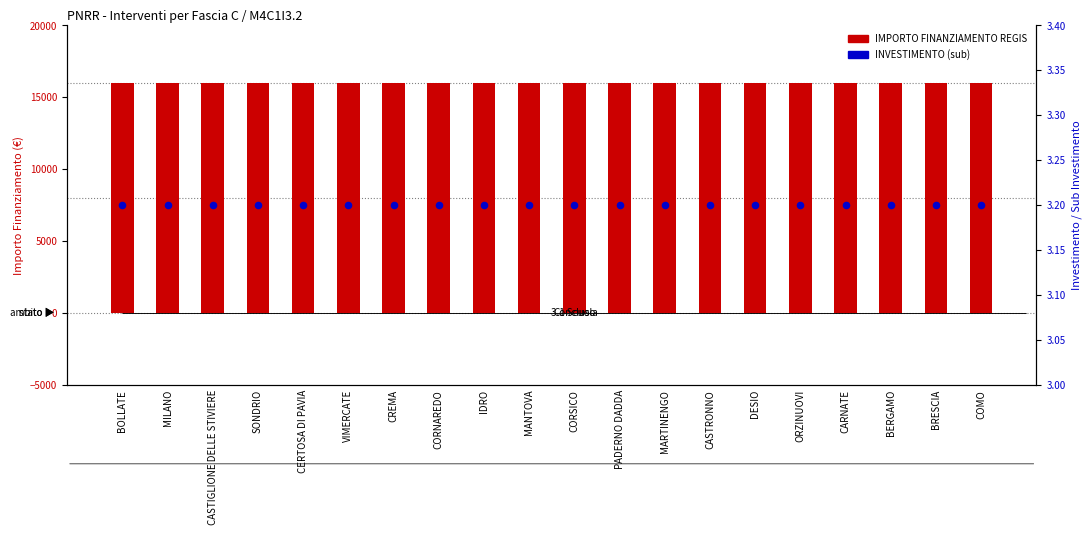

What are all the series names shown in the legend?

IMPORTO FINANZIAMENTO REGIS, INVESTIMENTO